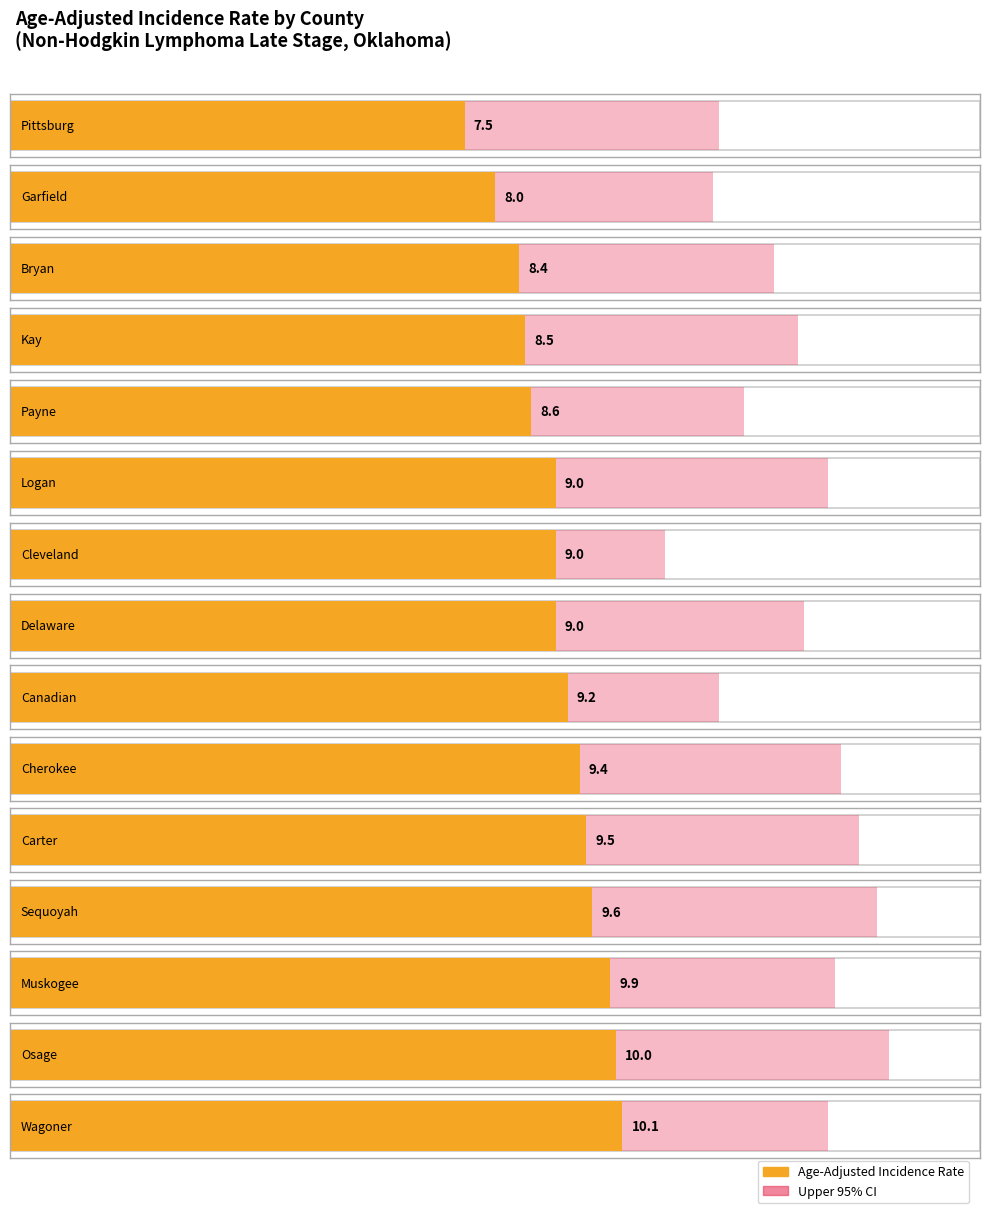

How many values in the Age-Adjusted Incidence Rate series are below 9?

5